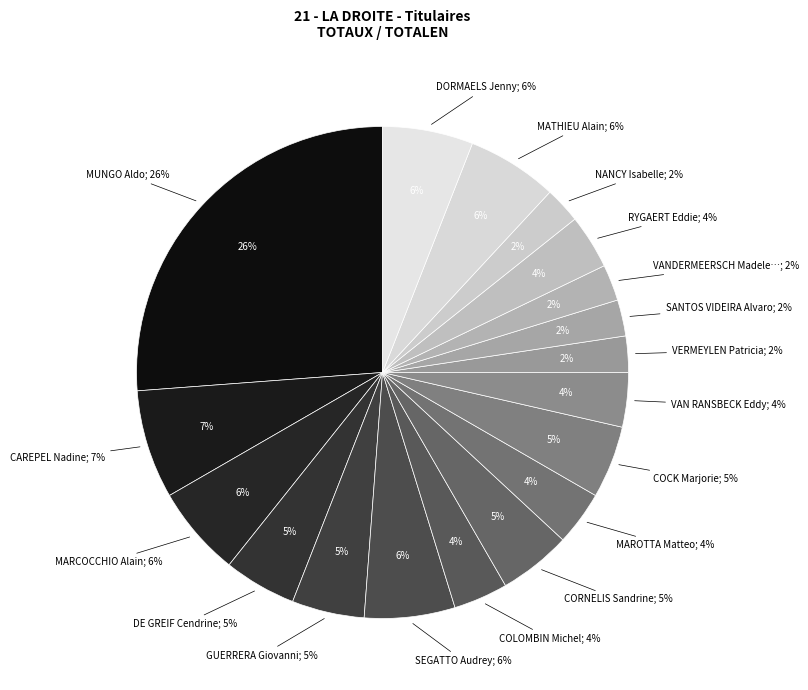

Rank the categories by value from lowest to highest.

VERMEYLEN Patricia, SANTOS VIDEIRA Alvaro, VANDERMEERSCH Madeleine, NANCY Isabelle, COLOMBIN Michel, MAROTTA Matteo, VAN RANSBECK Eddy, RYGAERT Eddie, DE GREIF Cendrine, GUERRERA Giovanni, CORNELIS Sandrine, COCK Marjorie, MARCOCCHIO Alain, SEGATTO Audrey, MATHIEU Alain, DORMAELS Jenny, CAREPEL Nadine, MUNGO Aldo